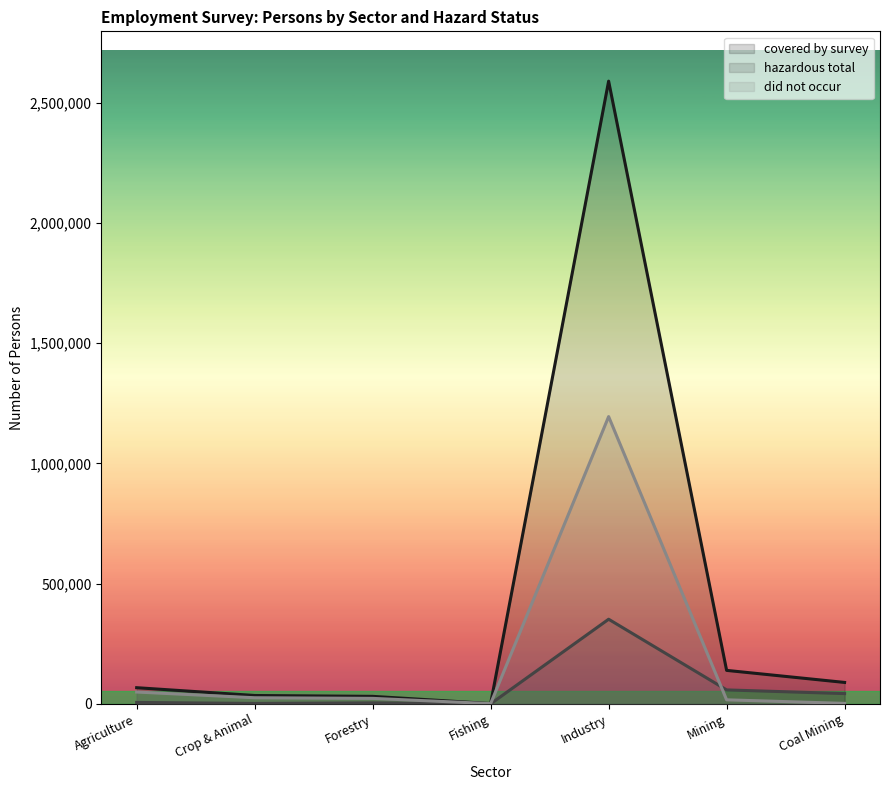

True or false: covered by survey and hazardous total intersect in this chart.

False